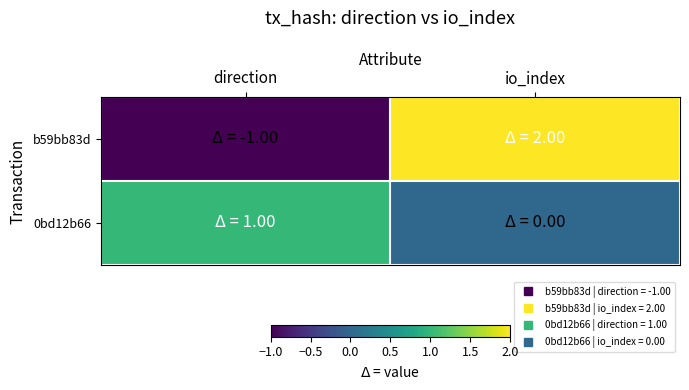

What is the difference between the highest and lowest values at io_index?

2